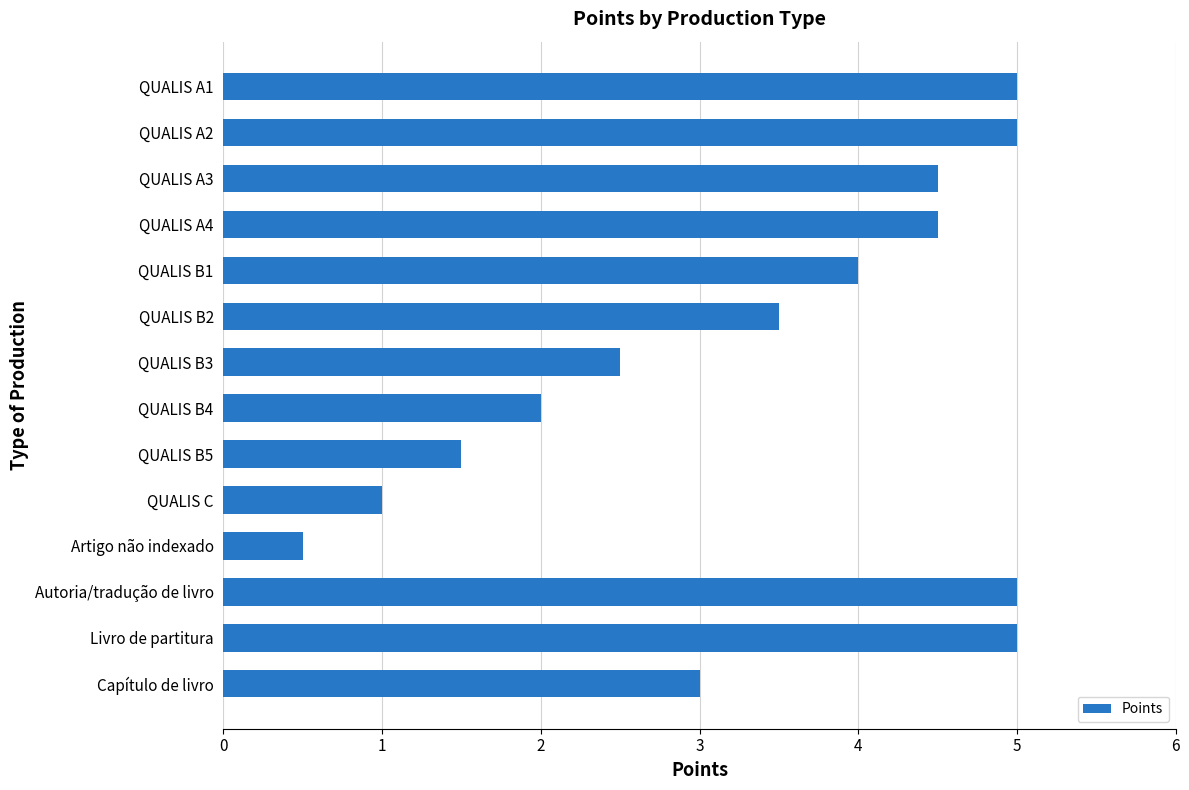

Reading top to bottom, list all the values displayed in this chart.

QUALIS A1=5.0	QUALIS A2=5.0	QUALIS A3=4.5	QUALIS A4=4.5	QUALIS B1=4.0	QUALIS B2=3.5	QUALIS B3=2.5	QUALIS B4=2.0	QUALIS B5=1.5	QUALIS C=1.0	Artigo não indexado=0.5	Autoria/tradução de livro=5.0	Livro de partitura=5.0	Capítulo de livro=3.0